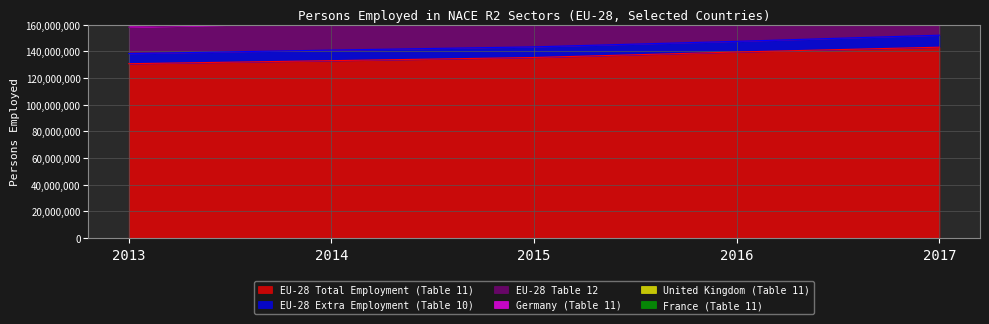

Between 2017 and 2014, which is larger?

2017